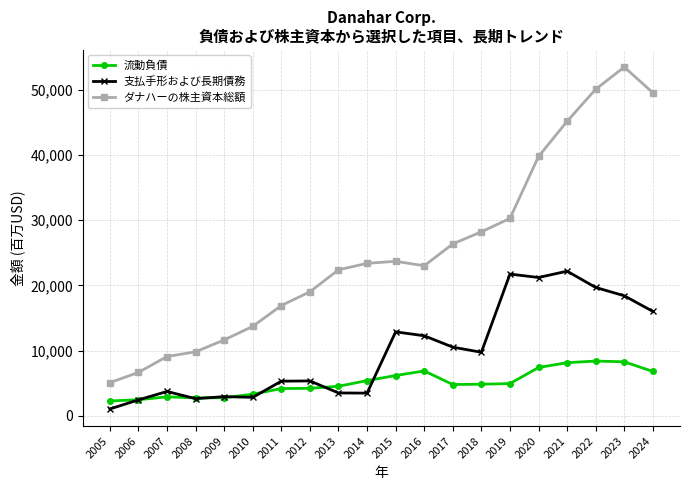

True or false: 支払手形および長期債務 and ダナハーの株主資本総額 intersect in this chart.

False